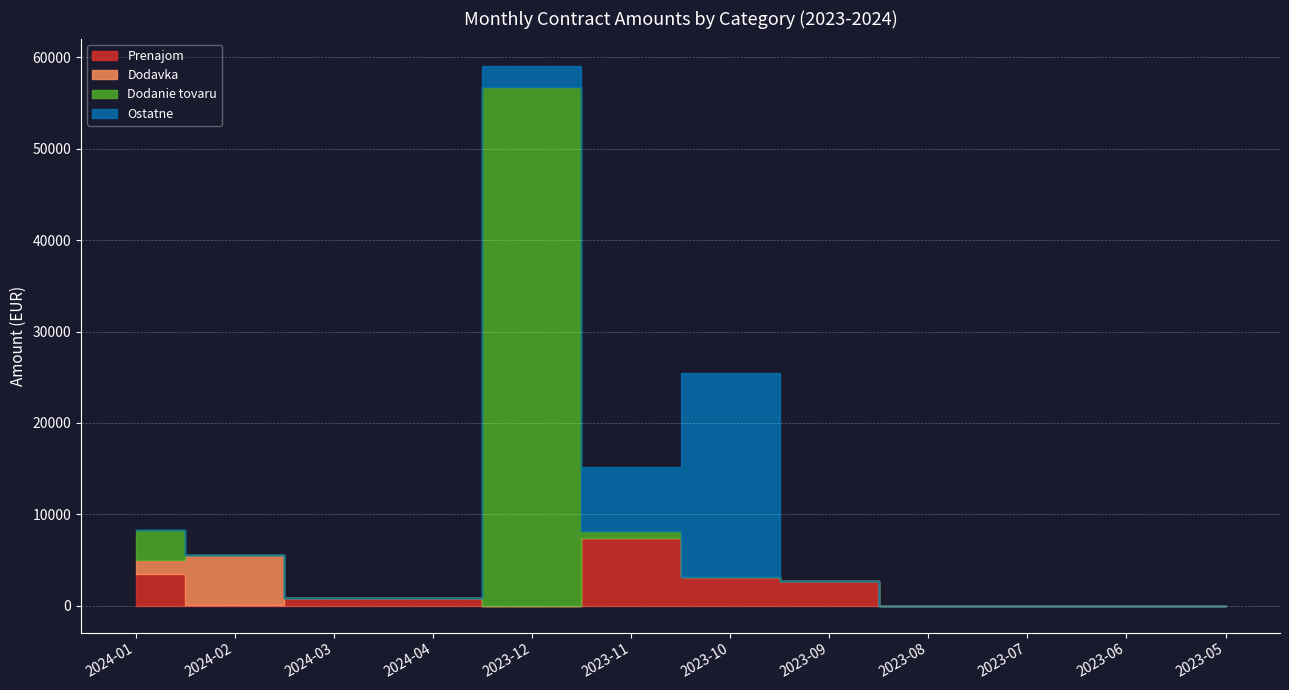

What is the label of the 5th point from the right?

2023-09